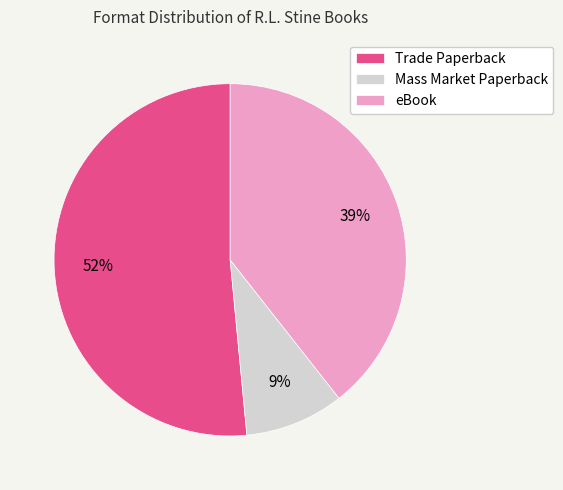

Is the sum of Trade Paperback and eBook greater than half?

Yes